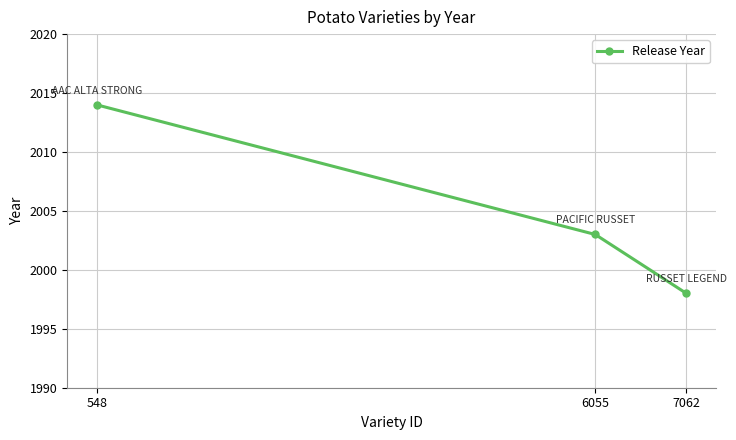

At which label does the data first exceed 2003?

548